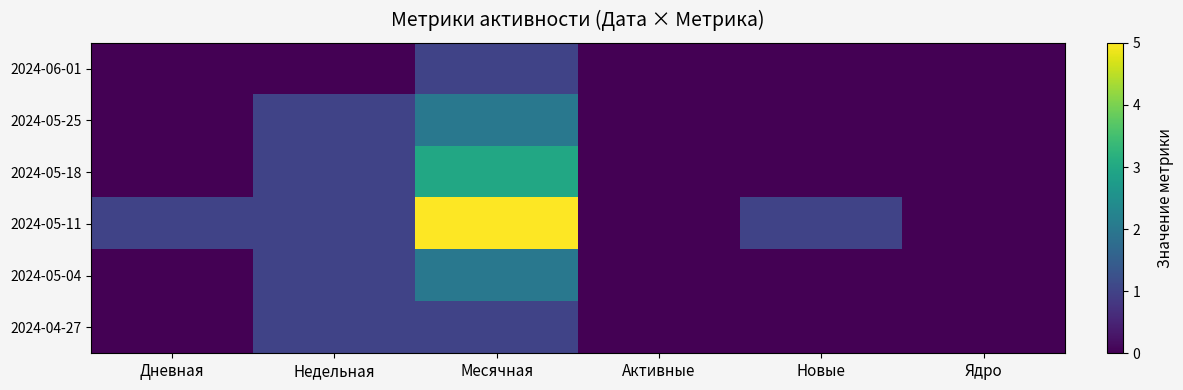

How many data points does each series have?

6